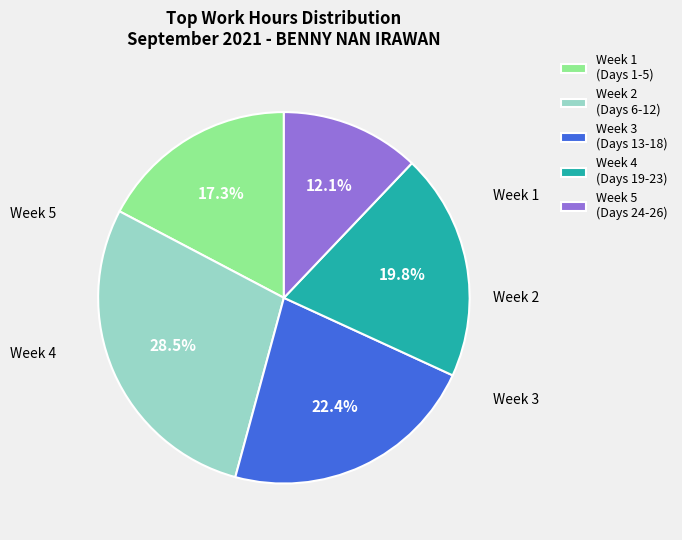

Do Week 5 (Days 24-26) and Week 2 (Days 6-12) together represent more than half of the pie?

No